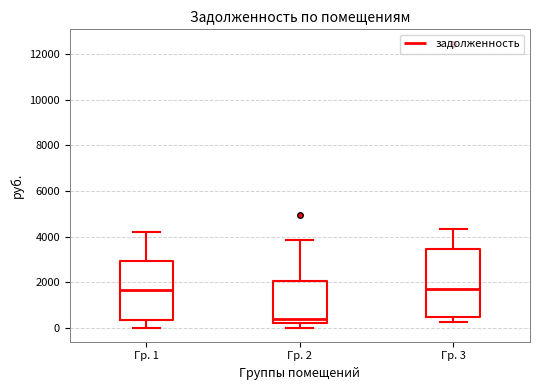

Reading left to right, read every box against the y-axis: the position of its median line, the range the box covers, and the ends of its whiskers. The values are not printed on the chart, so give them approximately, as read against the axis.

Гр. 1: median 1600, box 400 to 3000, whiskers 0 to 4200
Гр. 2: median 400, box 200 to 2000, whiskers 0 to 3800
Гр. 3: median 1600, box 400 to 3400, whiskers 200 to 4400